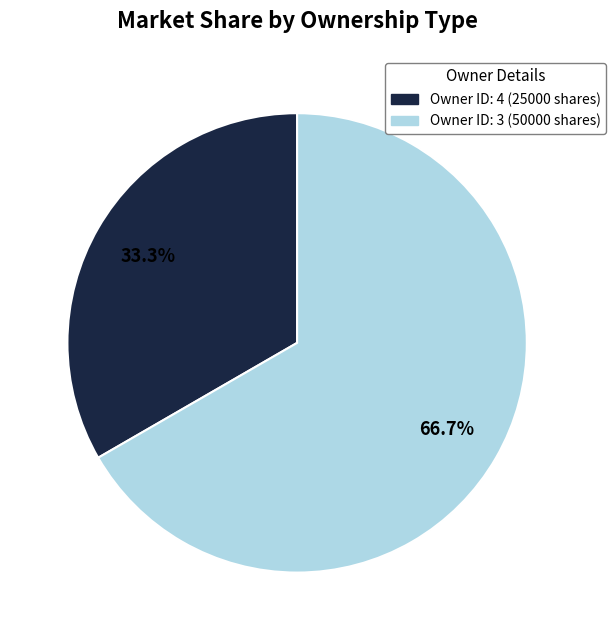

Which category accounts for the majority?

Owner ID: 3 (50000 shares)